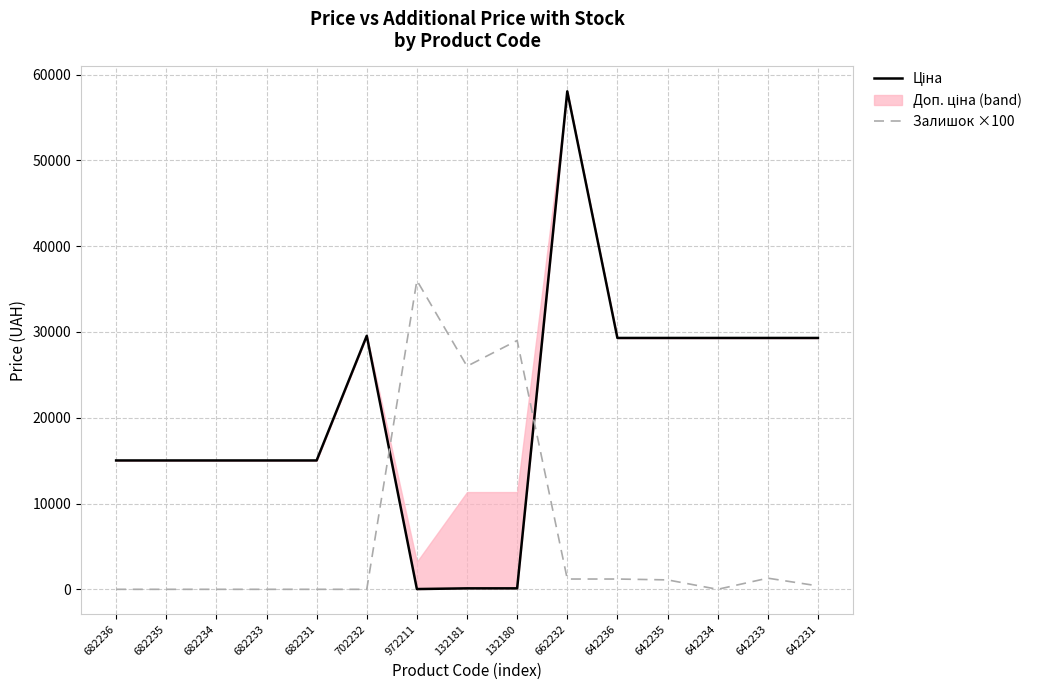

Does the chart have visible grid lines?

Yes